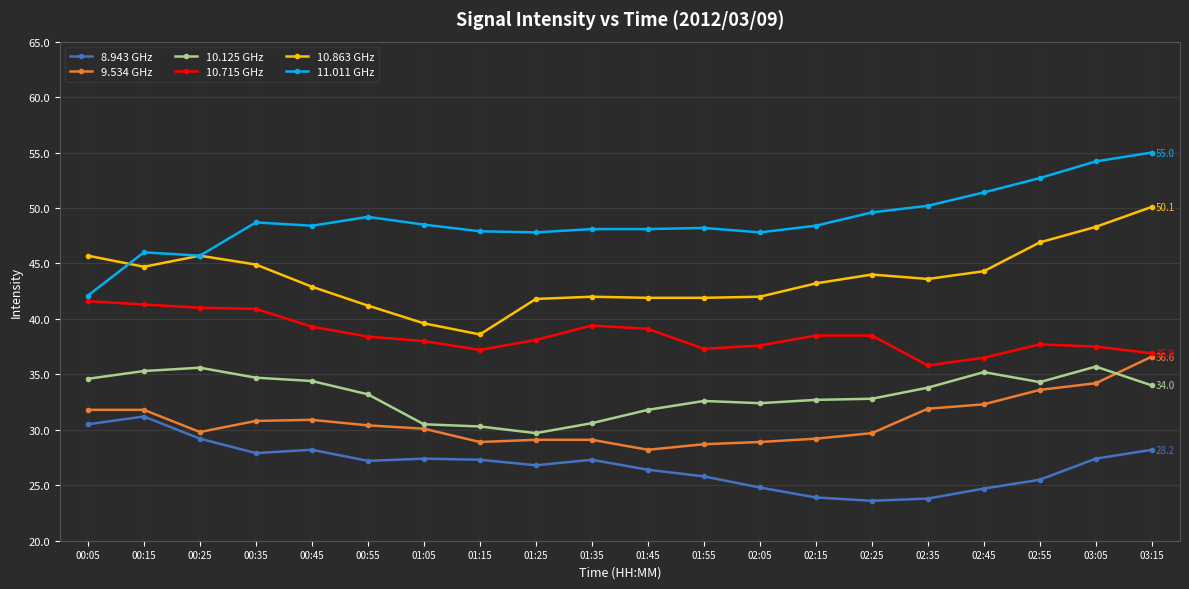

What is the difference between the highest and lowest values at 02:45?

26.7